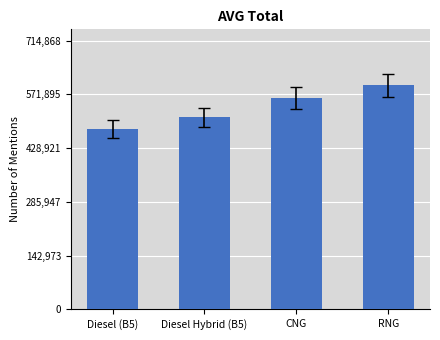

How many data points does each series have?

4